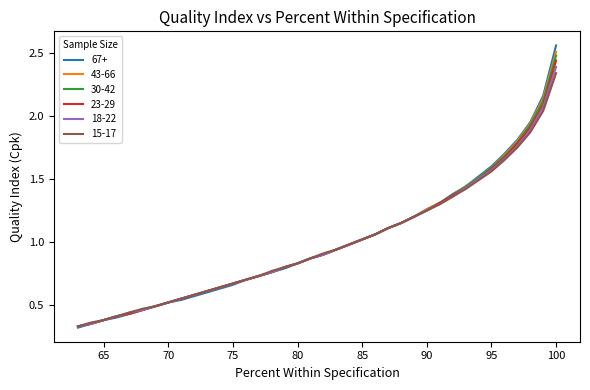

The 23-29 series shows 1.0 at 93. True or false?

False